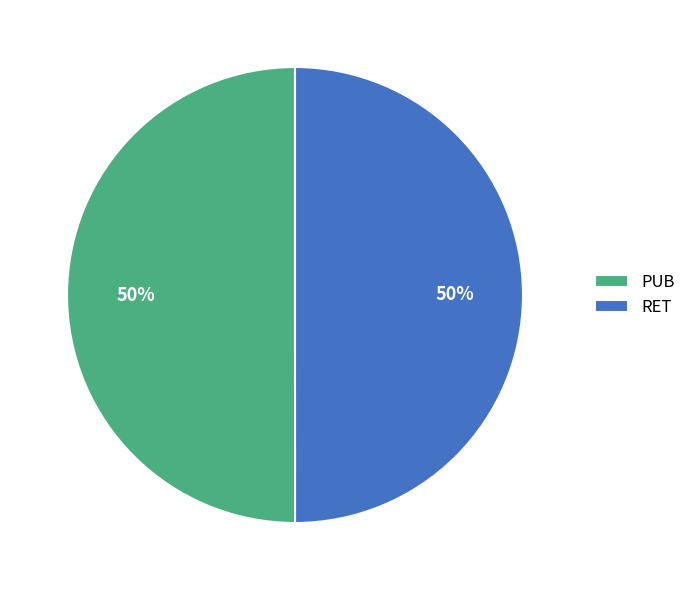

True or false: PUB accounts for 50% of the total.

True